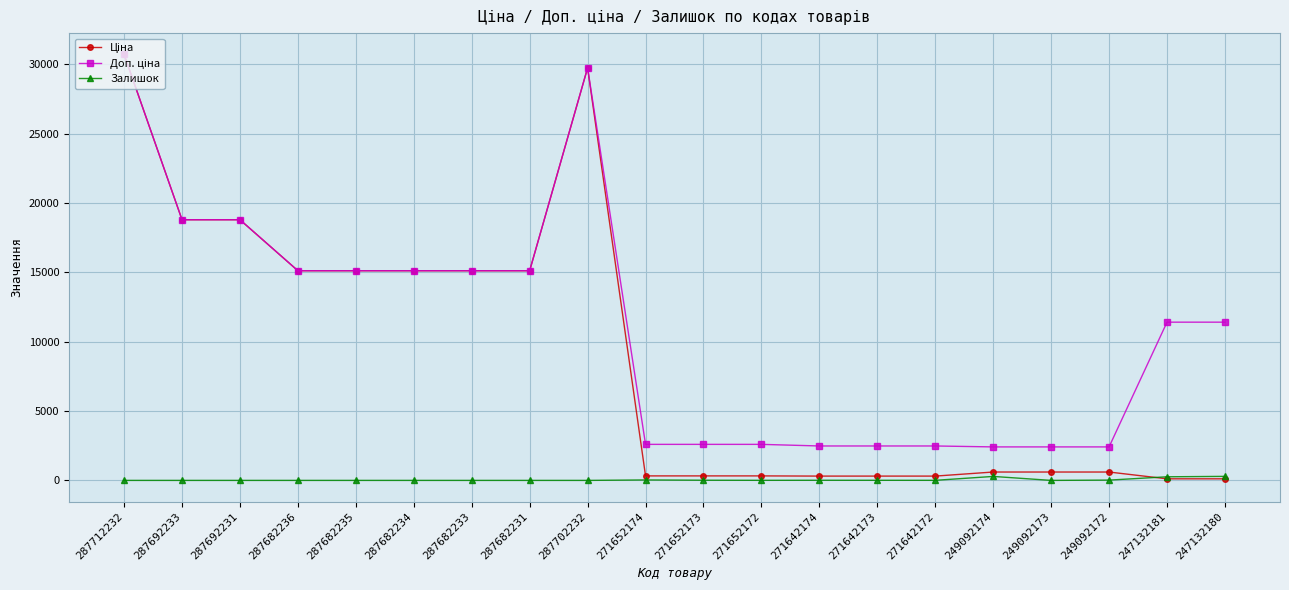

What is the difference between the highest and lowest values at 287692231?

18796.8